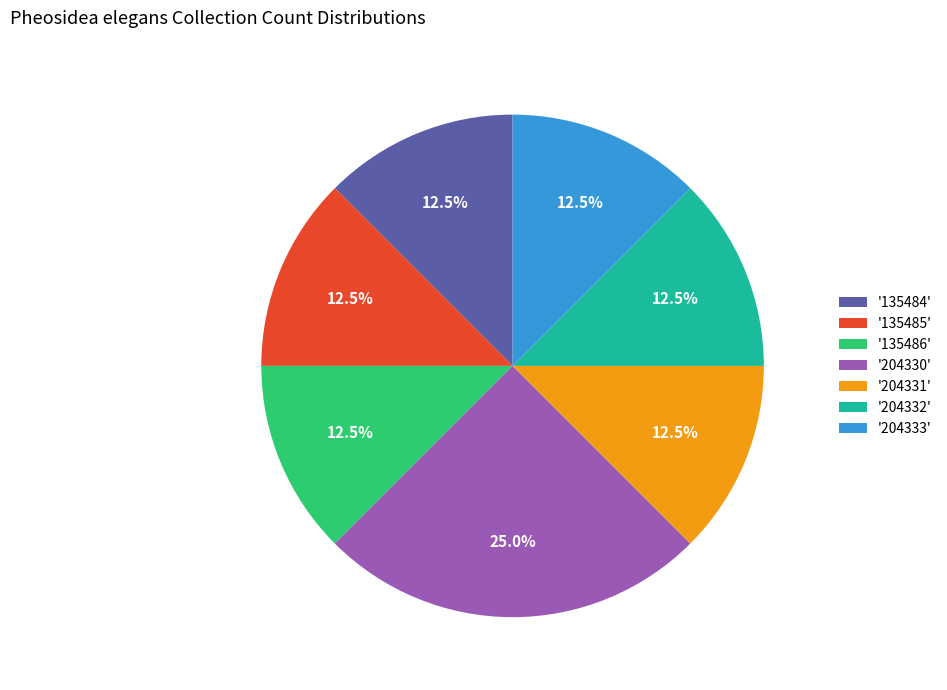

Does '204330' represent more than half of the total?

No